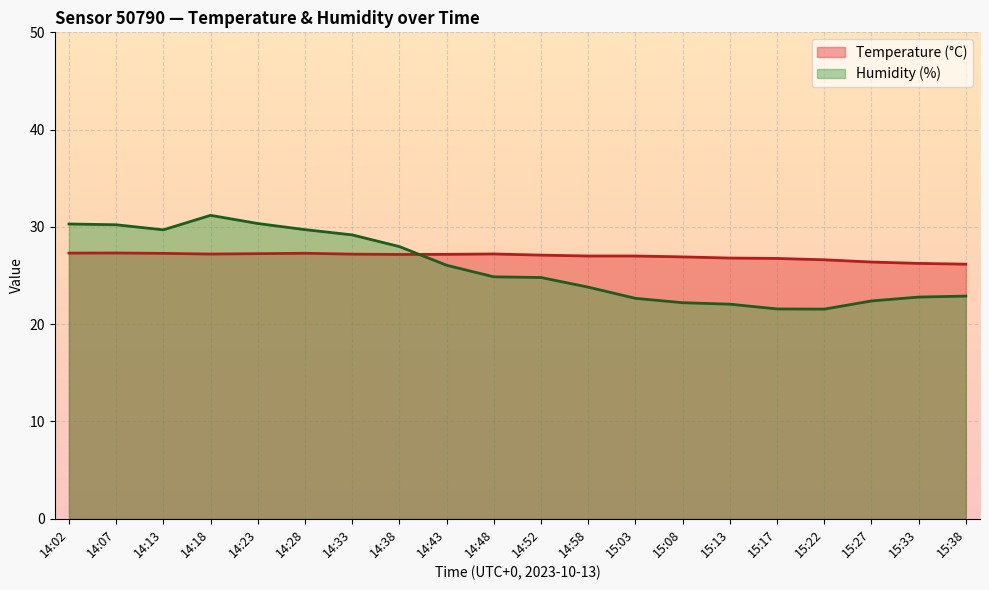

How many lines are shown in the chart?

2